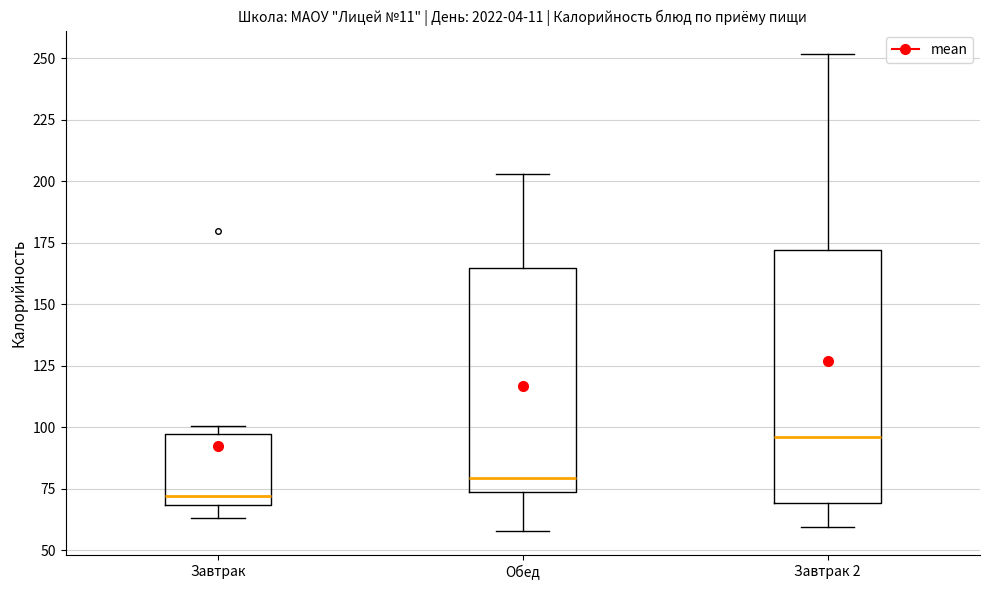

Reading left to right, read every box against the y-axis: the position of its median line, the range the box covers, and the ends of its whiskers. The values are not printed on the chart, so give them approximately, as read against the axis.

Завтрак: median 70 (just above the box's lower edge), box 70 to 95, whiskers 65 to 100
Обед: median 80, box 75 to 165, whiskers 60 to 205
Завтрак 2: median 95, box 70 to 170, whiskers 60 to 250